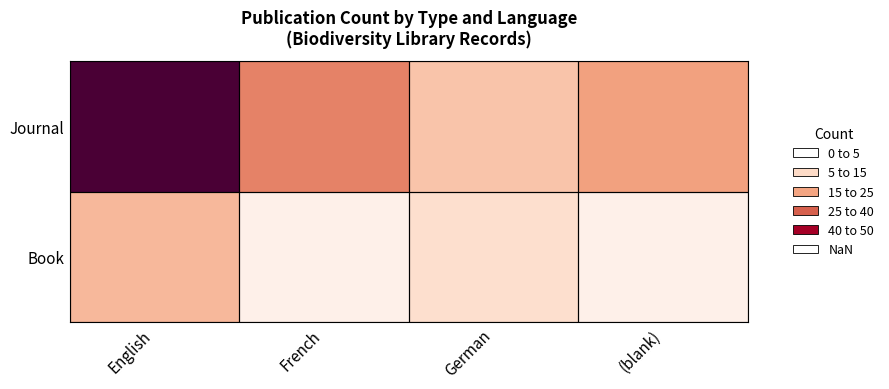

Reading left to right, extract all data points from this chart.

Book: English=8	French=1	German=2	(blank)=1
Journal: English=45	French=18	German=6	(blank)=12